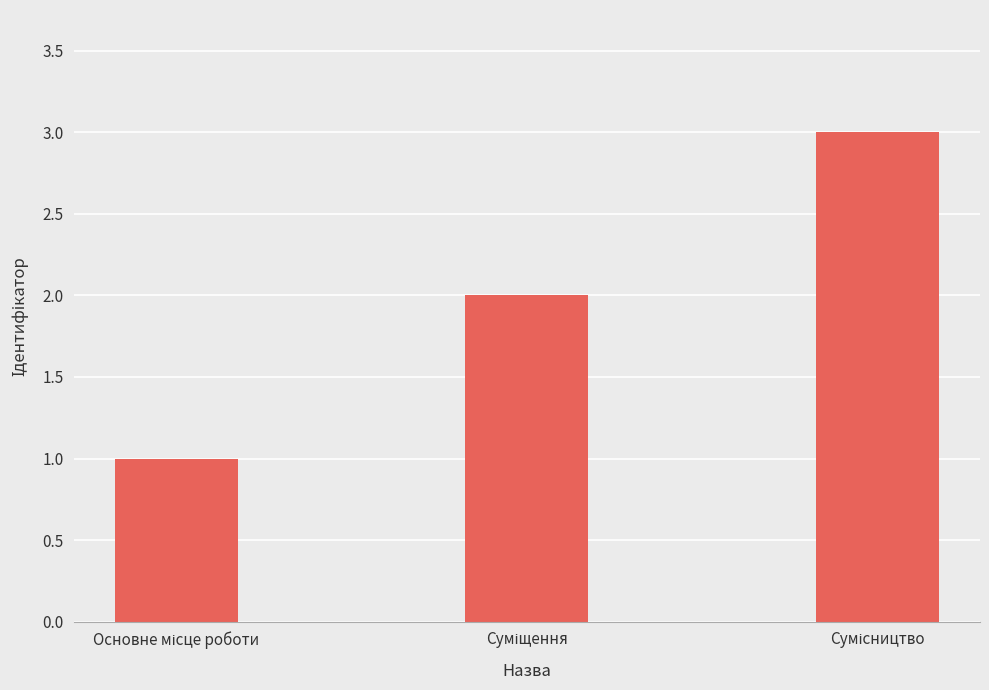

Reading left to right, transcribe all the data shown in this chart.

1	2	3